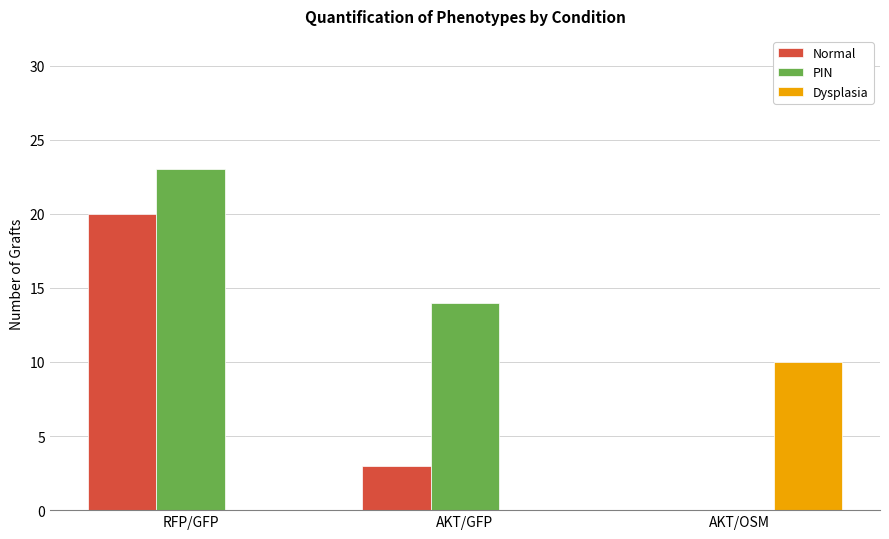

How many groups of bars are there?

3